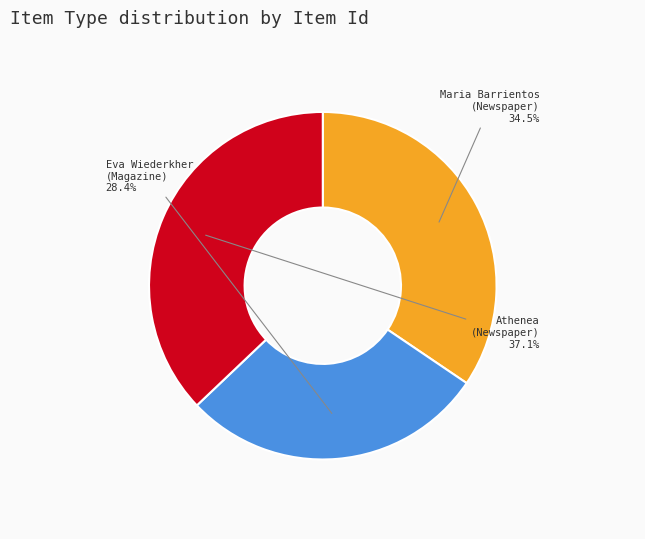

Between Maria Barrientos (Newspaper) and Eva Wiederkher (Magazine), which is larger?

Maria Barrientos (Newspaper)